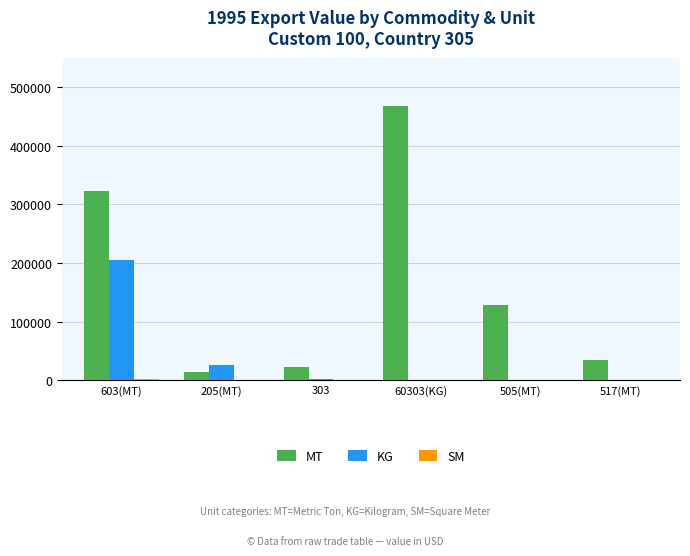

What is the total value across all series at 303?

24526